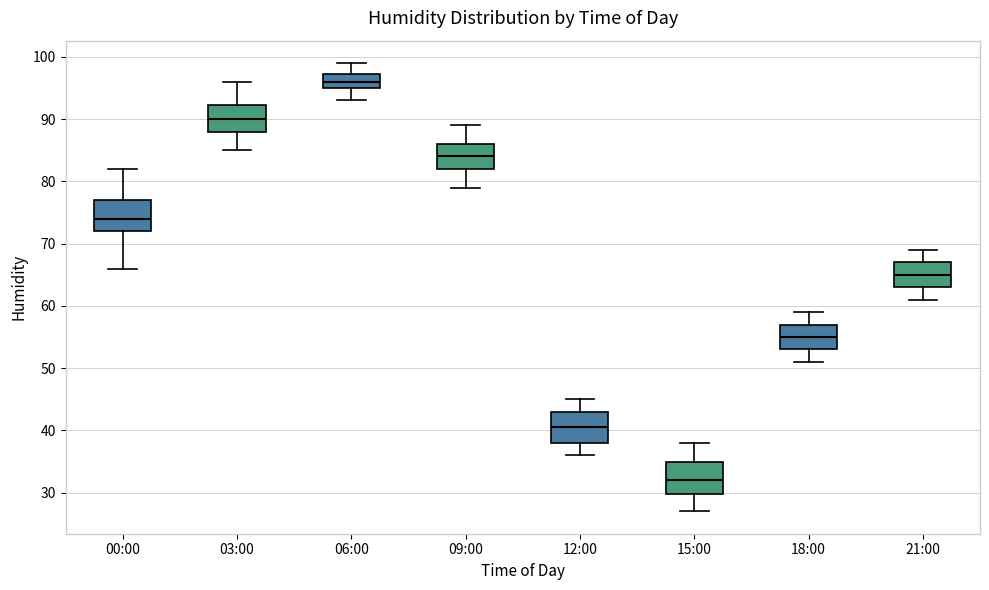

Reading left to right, transcribe this box plot: for each box, give where its median line is, the range the box spans, and where its two whiskers end, as read against the y-axis. The values are not printed on the chart, so give them approximately, as read against the axis.

00:00: median 74, box 72 to 77, whiskers 66 to 82
03:00: median 90, box 88 to 92, whiskers 85 to 96
06:00: median 96, box 95 to 97, whiskers 93 to 99
09:00: median 84, box 82 to 86, whiskers 79 to 89
12:00: median 41, box 38 to 43, whiskers 36 to 45
15:00: median 32, box 30 to 35, whiskers 27 to 38
18:00: median 55, box 53 to 57, whiskers 51 to 59
21:00: median 65, box 63 to 67, whiskers 61 to 69